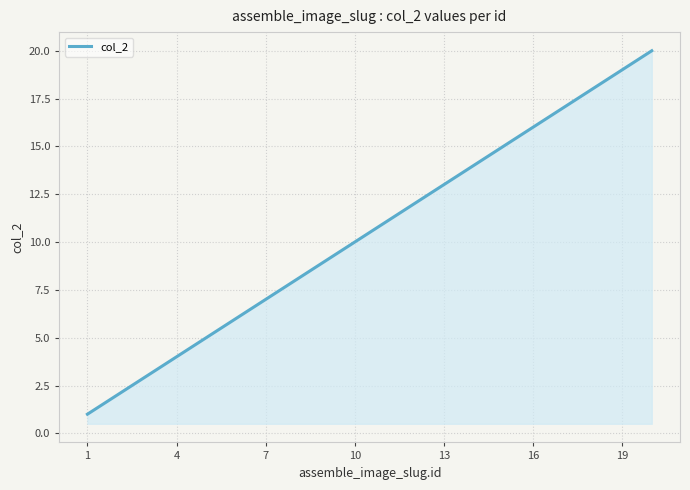

What is the greatest value displayed?

20.0